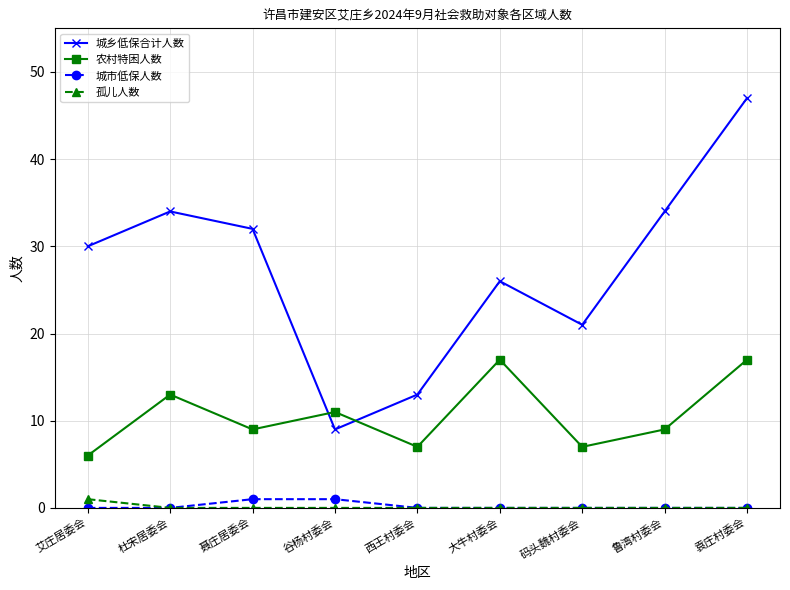

What is the total value across all series at 聂庄居委会?

42